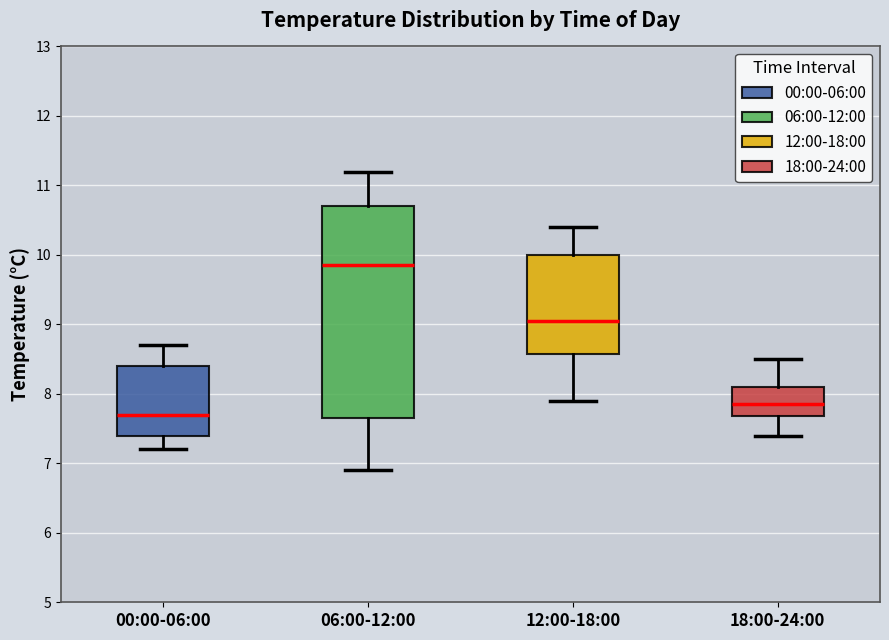

Reading left to right, transcribe this box plot: for each box, give where its median line is, the range the box spans, and where its two whiskers end, as read against the y-axis. The values are not printed on the chart, so give them approximately, as read against the axis.

00:00-06:00: median 7.7, box 7.4 to 8.4, whiskers 7.2 to 8.7
06:00-12:00: median 9.9, box 7.7 to 10.7, whiskers 6.9 to 11.2
12:00-18:00: median 9.1, box 8.6 to 10.0, whiskers 7.9 to 10.4
18:00-24:00: median 7.9, box 7.7 to 8.1, whiskers 7.4 to 8.5